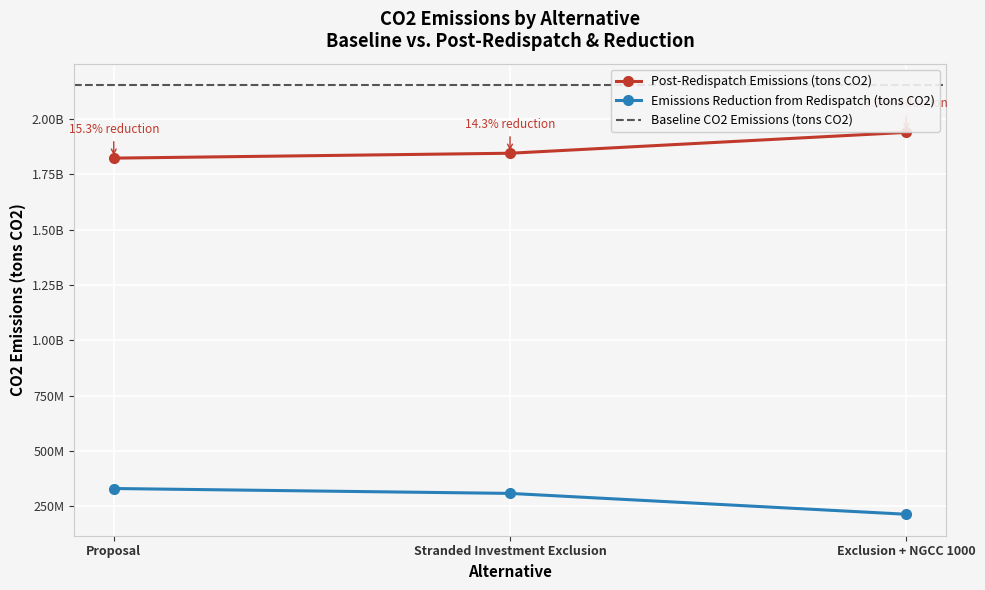

Rank the series by their average value, from lowest to highest.

Emissions Reduction from Redispatch (tons CO2), Post-Redispatch Emissions (tons CO2)